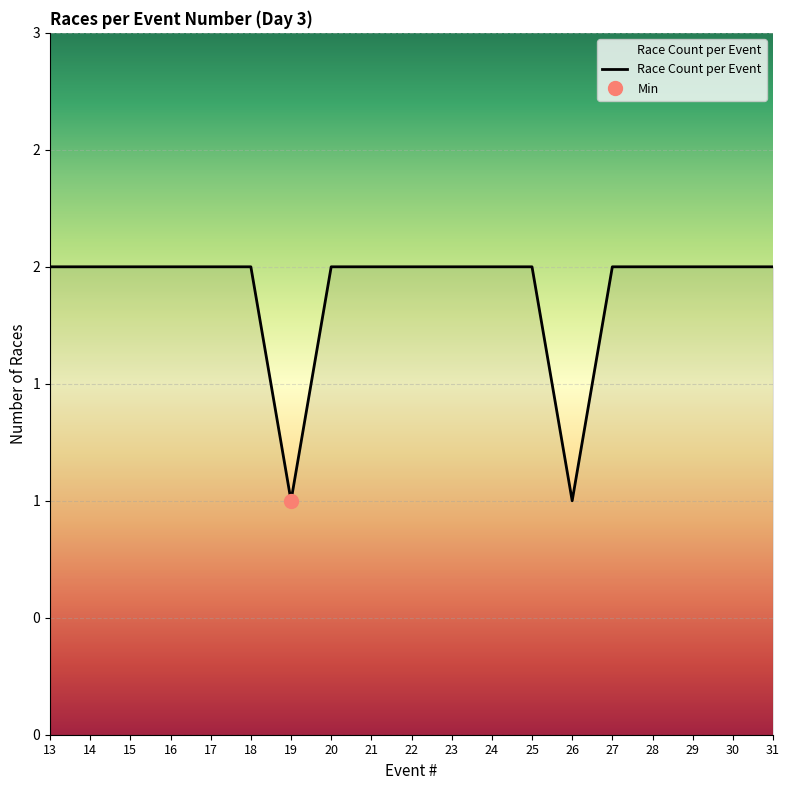

Which label corresponds to the largest value in the chart?

13